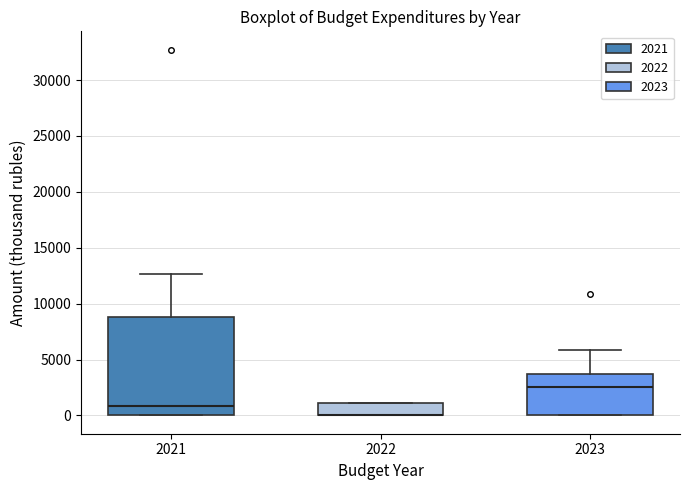

Reading left to right, transcribe this box plot: for each box, give where its median line is, the range the box spans, and where its two whiskers end, as read against the y-axis. The values are not printed on the chart, so give them approximately, as read against the axis.

2021: median 1000, box 0 to 9000, whiskers 0 to 12500
2022: median 0 (drawn on the box's lower edge), box 0 to 1000, whiskers 0 to 1000
2023: median 2500, box 0 to 3500, whiskers 0 to 6000